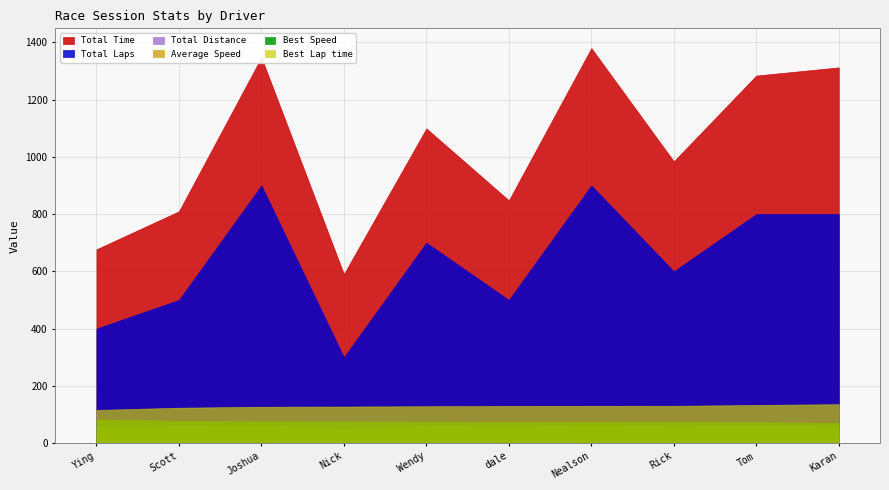

Which label corresponds to the largest value in the chart?

Nealson